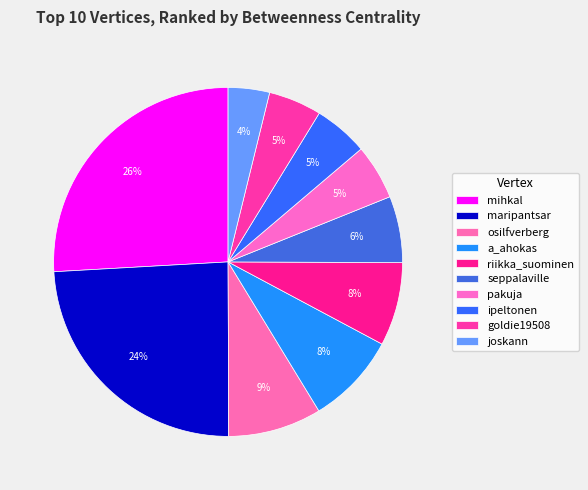

How many slices are in this pie chart?

10